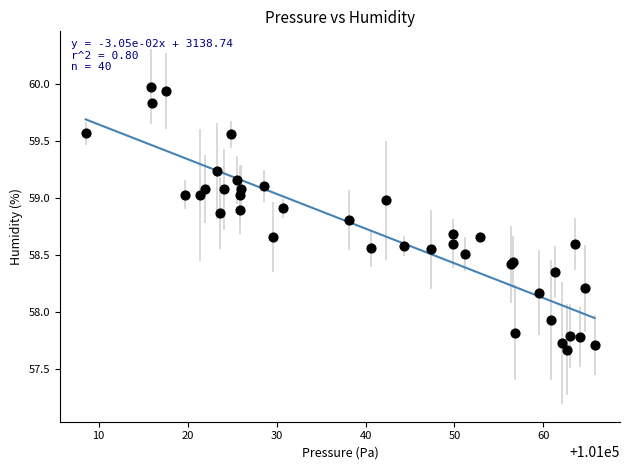

What Y value in the scatter plot is closest to 58?

57.9